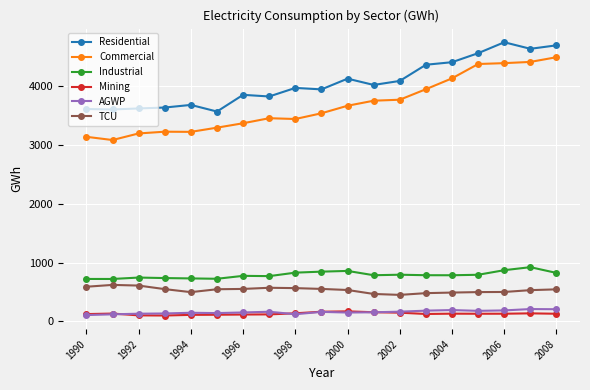

How many distinct data groups are displayed?

6